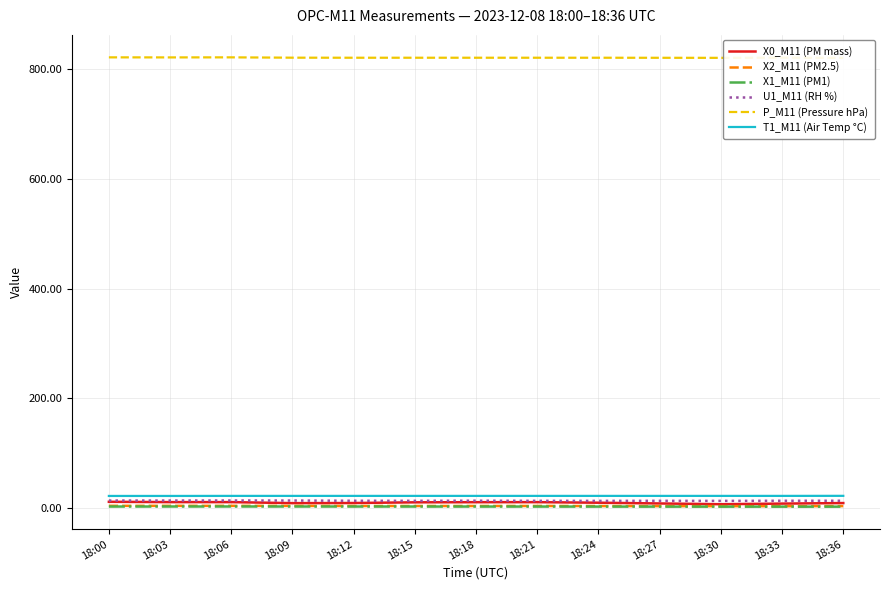

Reading left to right, what are all the values shown in this chart?

X0_M11 (PM mass): 10.7	10.1	10.1	8.3	8.5	9.8	10.0	10.1	9.1	7.7	6.3	7.4	8.4
X2_M11 (PM2.5): 3.4	3.3	3.3	3.2	3.1	3.1	3.0	3.1	3.0	2.8	2.8	2.7	2.9
X1_M11 (PM1): 2.1	2.1	2.2	2.1	2.1	2.1	2.1	2.0	2.0	1.9	1.9	1.9	1.9
U1_M11 (RH %): 13.0	13.0	13.1	13.0	12.6	12.5	12.7	12.5	12.4	12.5	12.4	12.6	12.6
P_M11 (Pressure hPa): 822.0	821.9	822.0	821.4	821.3	821.3	821.3	821.3	821.3	821.2	821.1	821.4	821.0
T1_M11 (Air Temp °C): 21.4	21.4	21.5	21.5	21.5	21.5	21.5	21.5	21.5	21.5	21.5	21.5	21.6